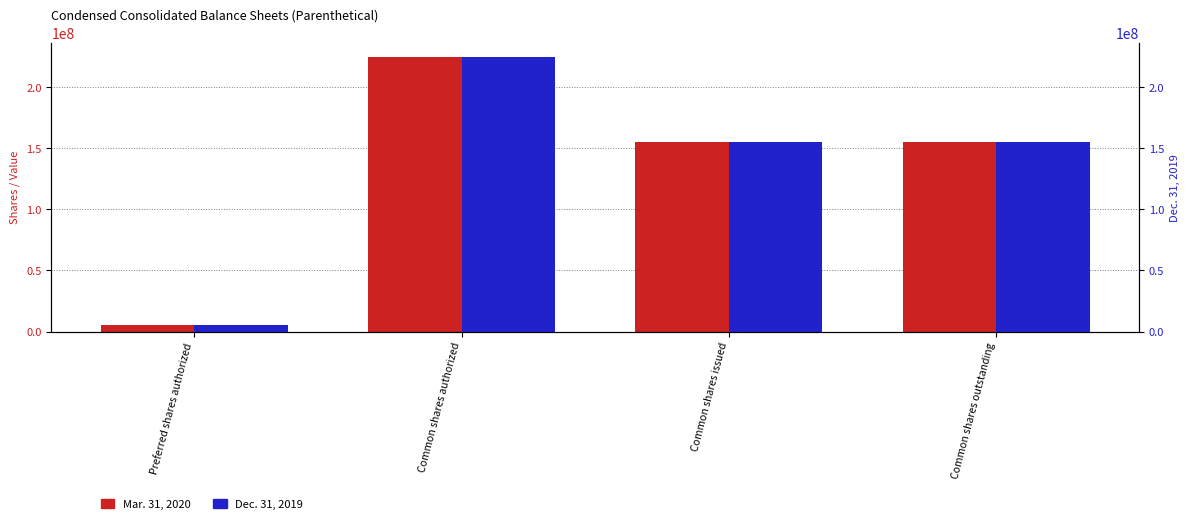

Reading right to left, extract all data points from this chart.

Mar. 31, 2020: 155441052	155441052	225000000	5000000
Dec. 31, 2019: 155275300	155275300	225000000	5000000